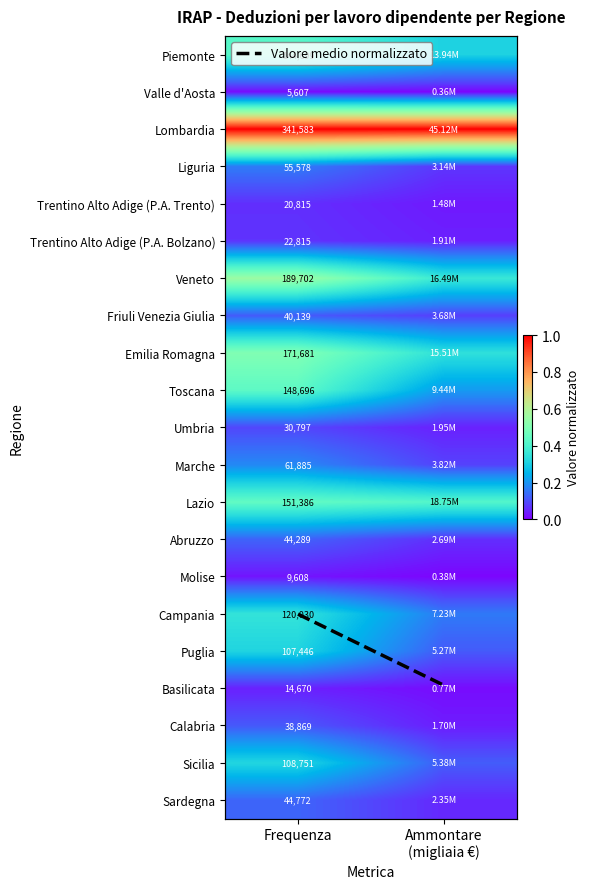

At which category does the chart reach its minimum across all series?

Ammontare
(migliaia €)